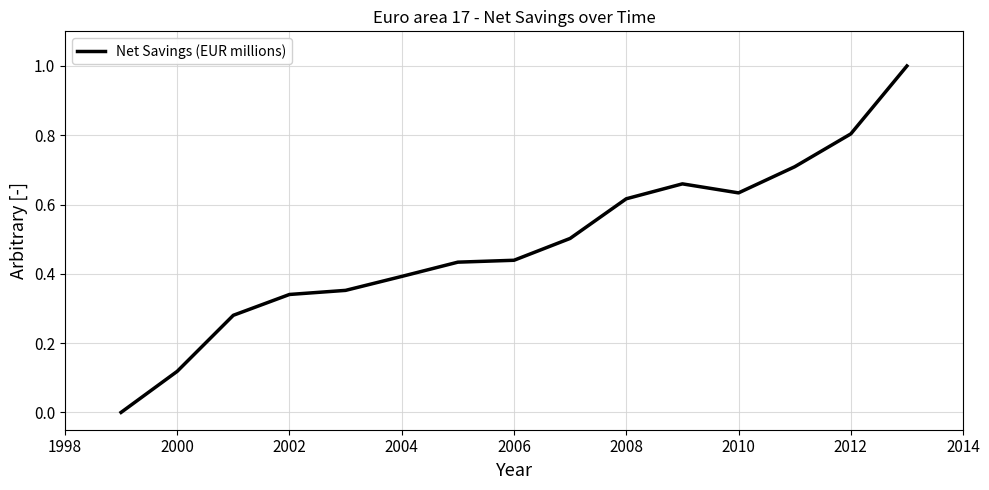

What is the greatest value displayed?

1.0